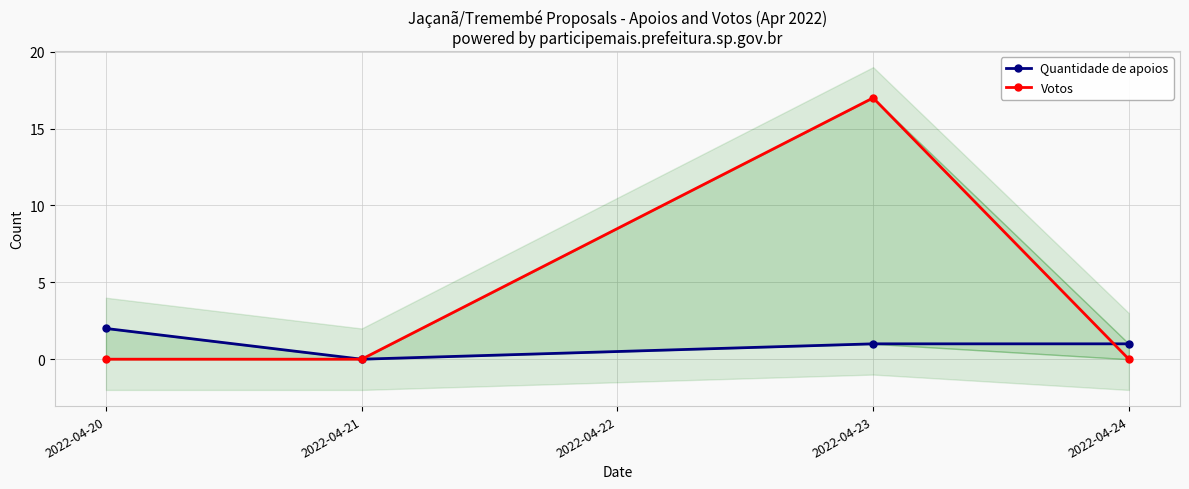

Is the value of Quantidade de apoios at 2022-04-23 greater than the value of Votos at 2022-04-23?

No